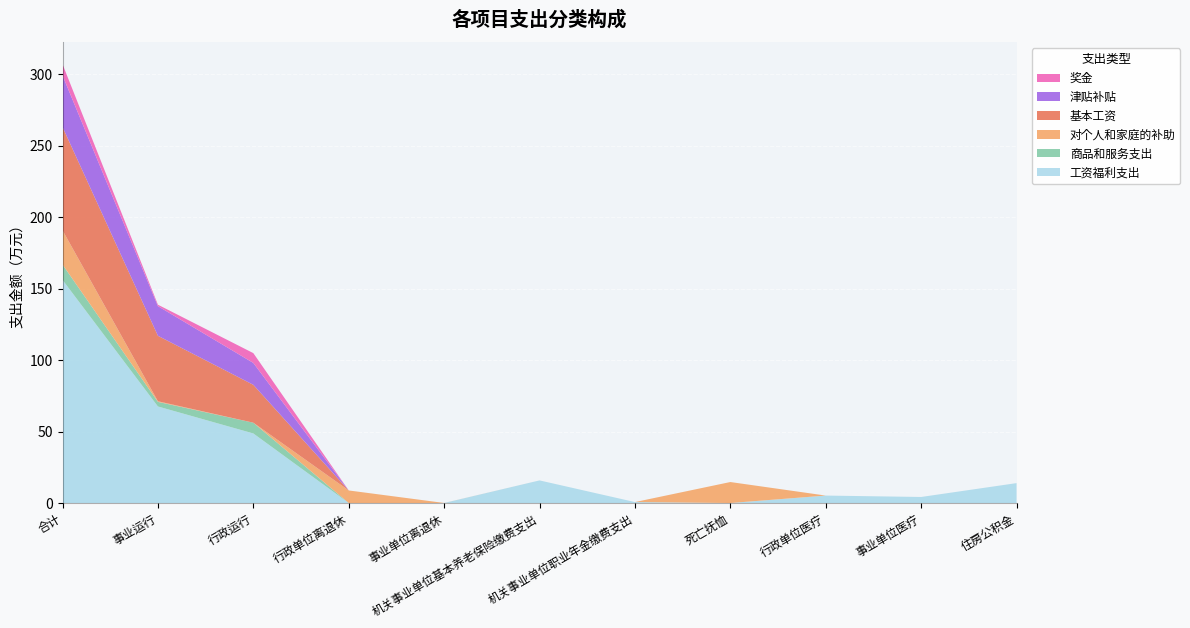

Reading right to left, transcribe all the data shown in this chart.

工资福利支出: 13.9	4.2	5.2	0.0	0.7	15.8	0.0	0.0	48.7	67.5	156.1
商品和服务支出: 0.0	0.0	0.0	0.0	0.0	0.0	0.0	0.0	7.5	3.2	10.7
对个人和家庭的补助: 0.0	0.0	0.0	14.7	0.0	0.0	0.0	8.8	0.0	0.4	23.9
基本工资: 0.0	0.0	0.0	0.0	0.0	0.0	0.0	0.0	26.5	45.8	72.3
津贴补贴: 0.0	0.0	0.0	0.0	0.0	0.0	0.0	0.0	15.3	20.8	36.0
奖金: 0.0	0.0	0.0	0.0	0.0	0.0	0.0	0.0	6.9	1.0	7.9